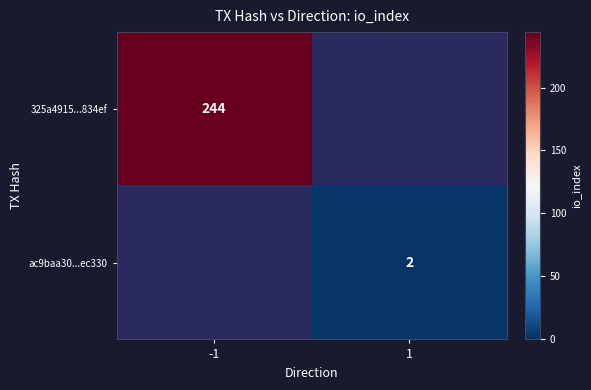

True or false: 325a4915...834ef has a value of 244 at -1.

True